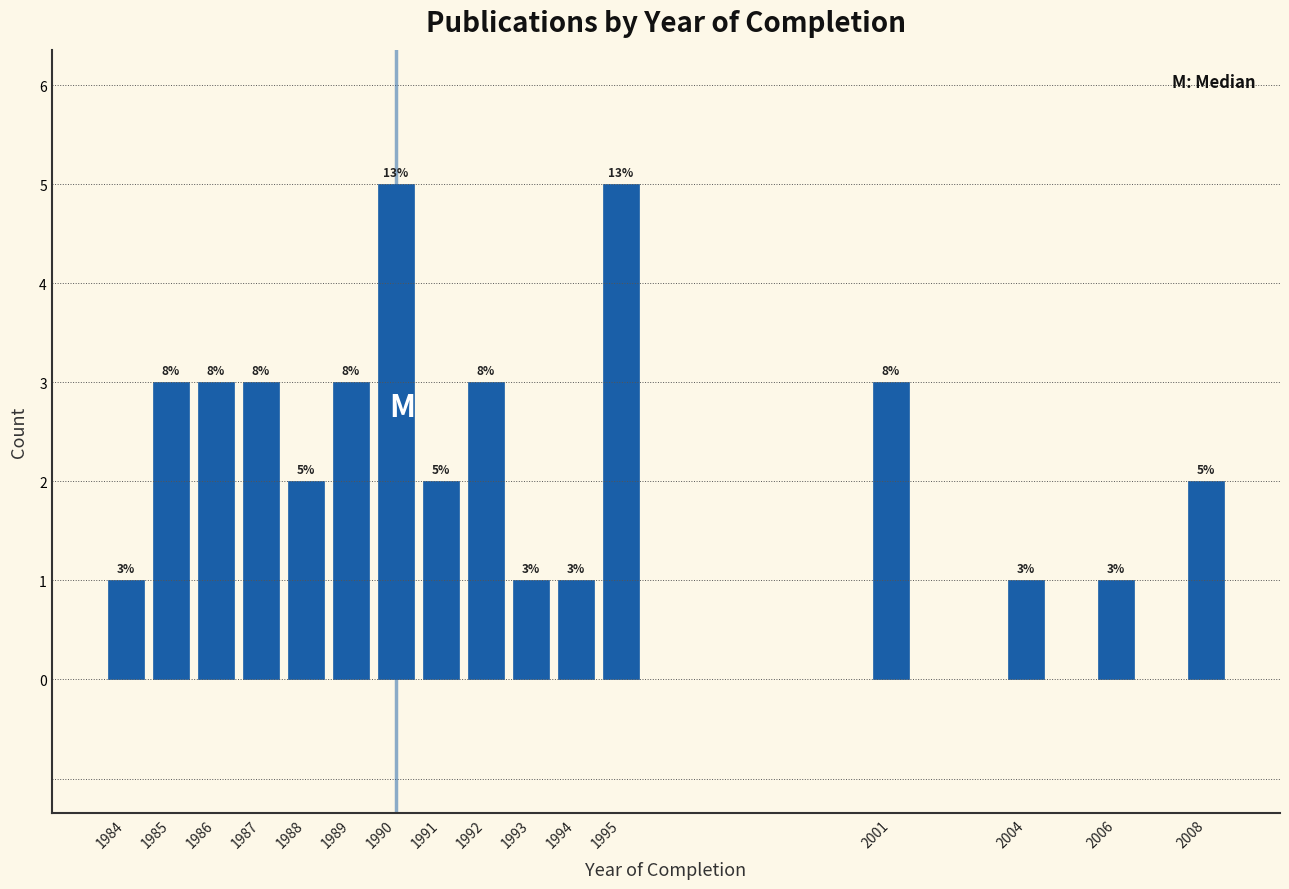

Reading left to right, list all the values displayed in this chart.

1984=1	1985=3	1986=3	1987=3	1988=2	1989=3	1990=5	1991=2	1992=3	1993=1	1994=1	1995=5	2001=3	2004=1	2006=1	2008=2